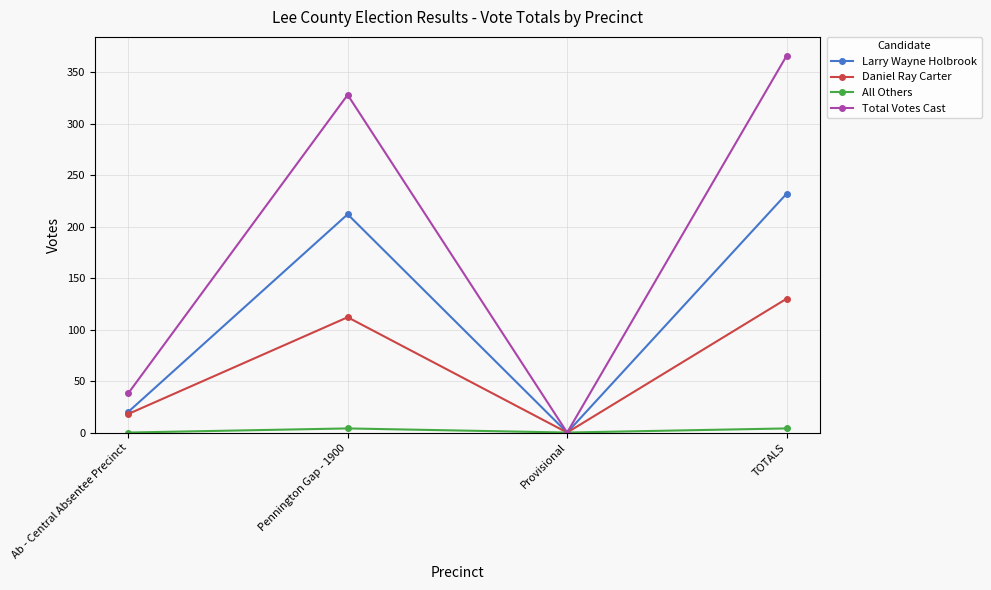

What is the label of the 3rd point from the right?

Pennington Gap - 1900